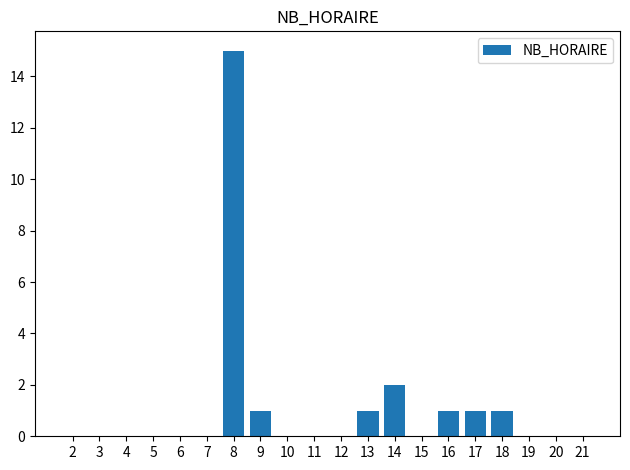

Where is the data nearest to the value 7?

14